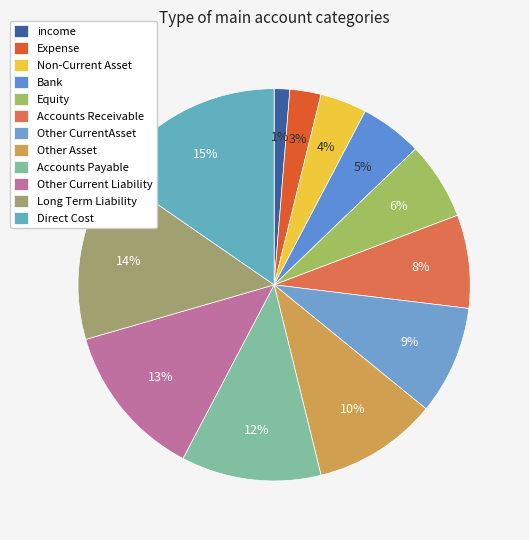

What percentage is NOT represented by Bank?

94.9%